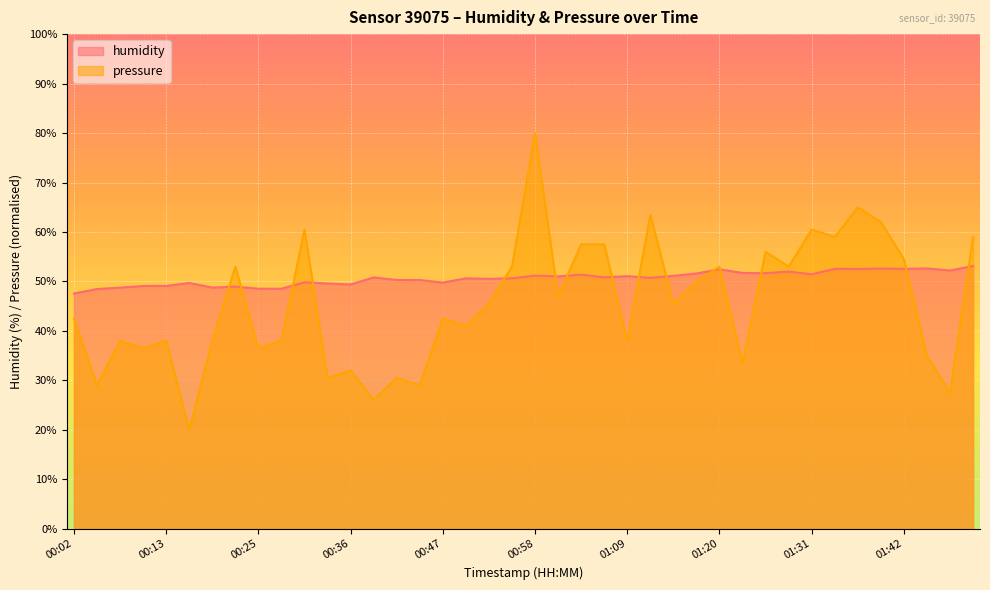

Rank the categories by pressure value from lowest to highest.

00:16, 00:39, 01:48, 00:05, 00:44, 00:33, 00:42, 00:36, 01:23, 01:45, 00:11, 00:25, 00:08, 00:13, 00:19, 00:27, 01:09, 00:50, 00:02, 00:47, 00:53, 01:14, 01:01, 01:17, 00:22, 00:55, 01:20, 01:28, 01:42, 01:26, 01:04, 01:06, 01:34, 01:51, 00:30, 01:31, 01:39, 01:12, 01:37, 00:58